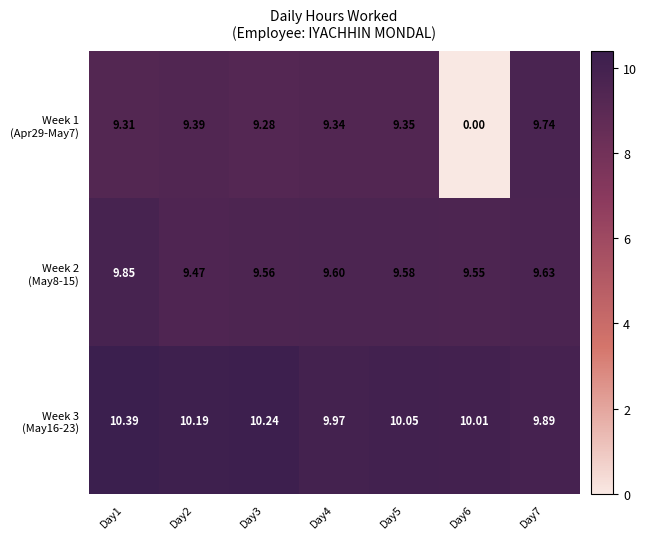

What is the total value across all series at Day3?

29.1